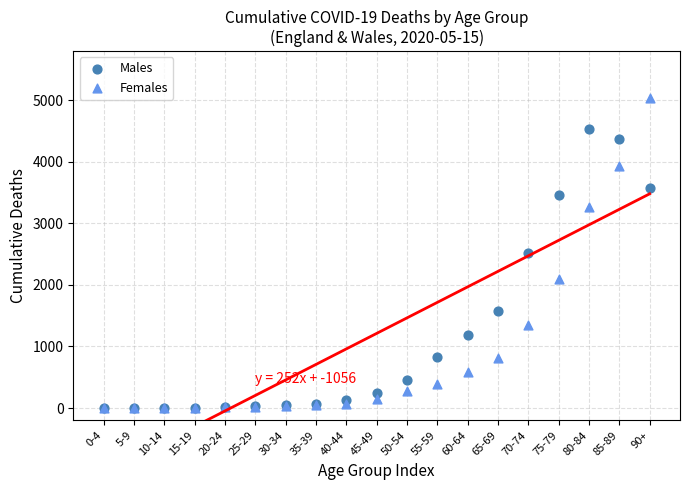

In the Males series, what Y value is closest to 2268?

2527